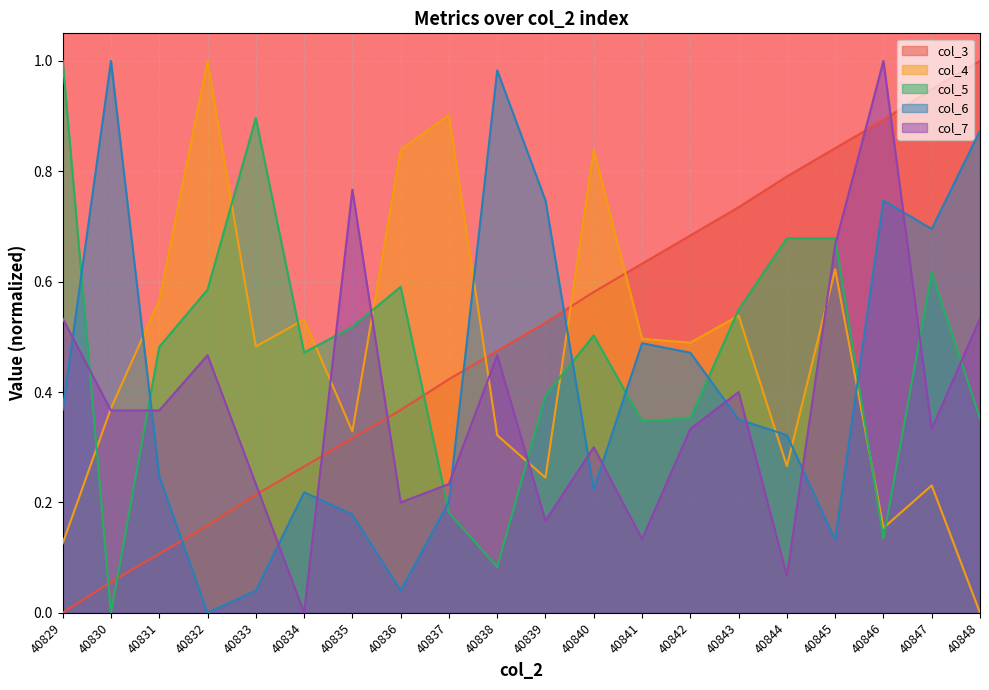

How many lines are shown in the chart?

5